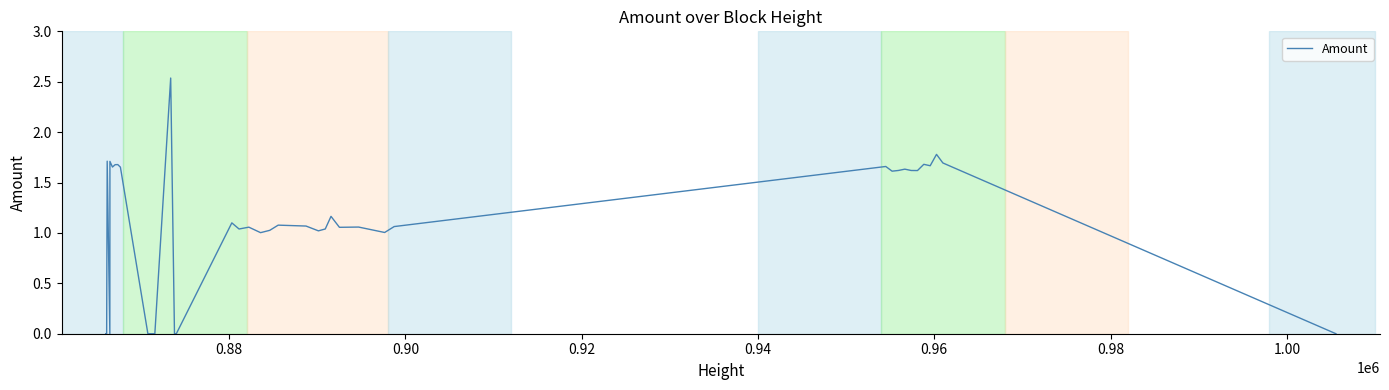

Reading right to left, what are all the values shown in this chart?

0.0	1.7	1.7	1.8	1.7	1.7	1.6	1.6	1.6	1.6	1.6	1.7	1.1	1.0	1.1	1.1	1.2	1.0	1.0	1.1	1.1	1.0	1.0	1.1	1.0	1.1	0.0	0.0	2.5	0.0	0.0	1.7	1.7	1.7	1.7	1.7	0.0	1.7	0.0	0.0